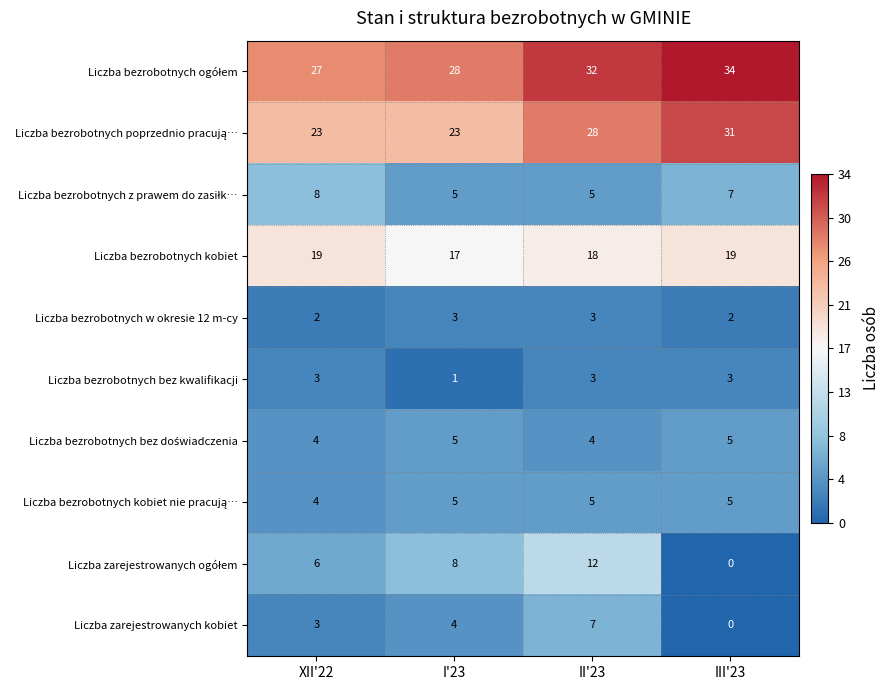

What is the sum of the Liczba bezrobotnych kobiet values at I'23 and II'23?

35